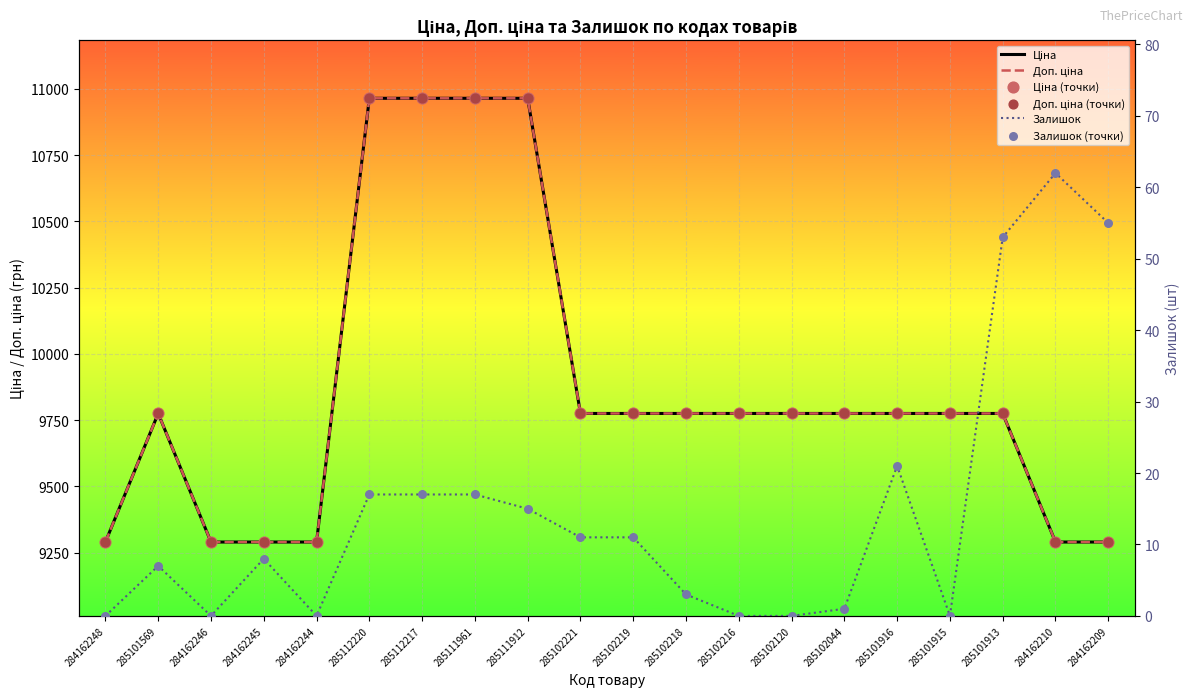

What are all the series names shown in the legend?

Ціна, Доп. ціна, Ціна (точки), Доп. ціна (точки), Залишок, Залишок (точки)